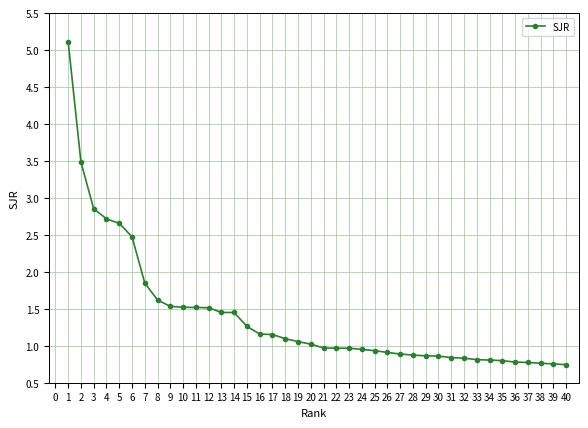

What is the value of the 20th point from the left?

1.0